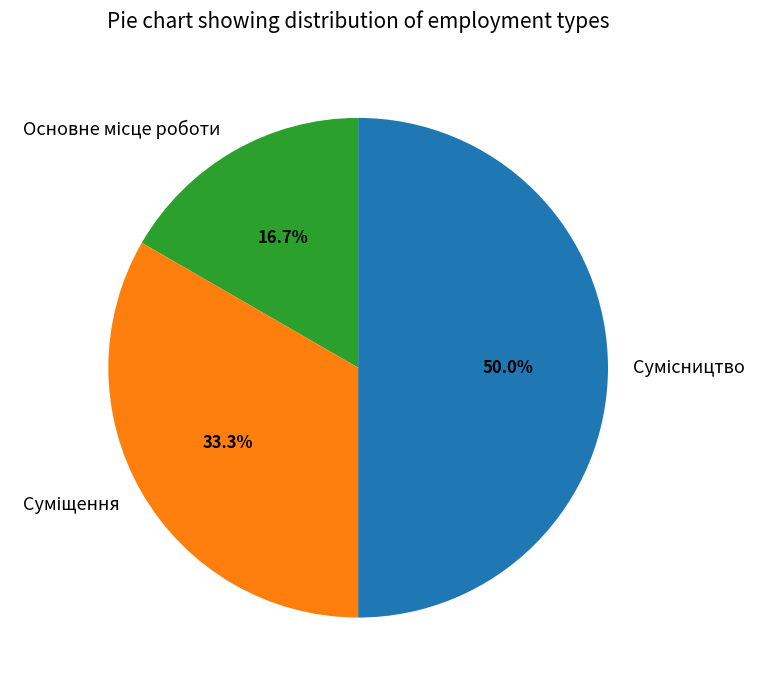

Rank the categories by value from highest to lowest.

Сумісництво, Суміщення, Основне місце роботи